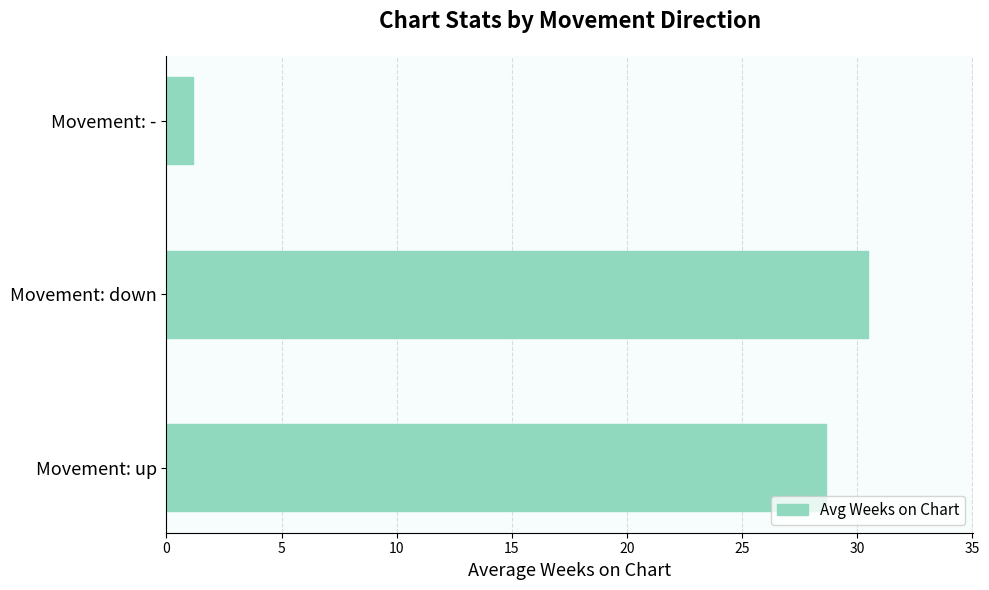

List the labels in order of value, smallest first.

Movement: -, Movement: up, Movement: down